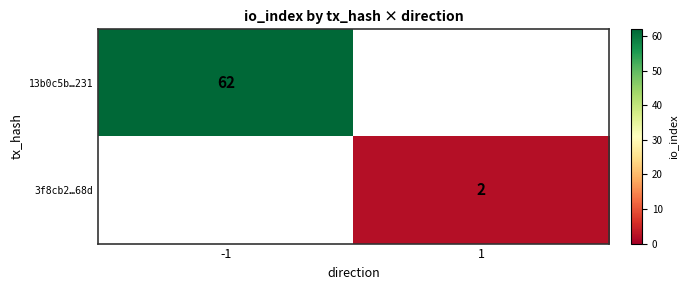

How many distinct data groups are displayed?

2